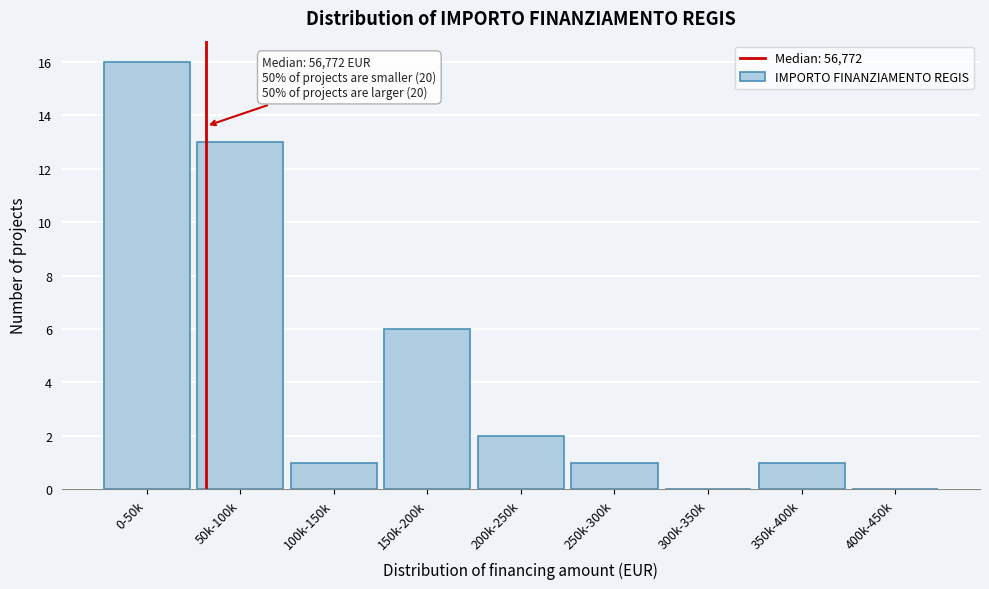

Reading left to right, list all the values displayed in this chart.

0-50k=16	50k-100k=13	100k-150k=1	150k-200k=6	200k-250k=2	250k-300k=1	300k-350k=0	350k-400k=1	400k-450k=0